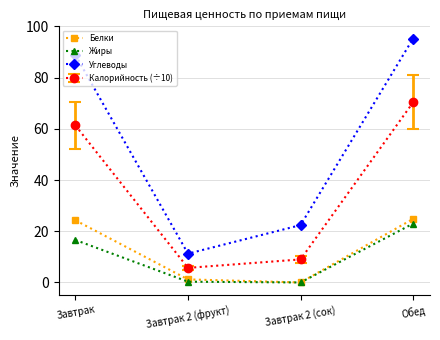

What position from the left is Завтрак 2 (фрукт)?

2